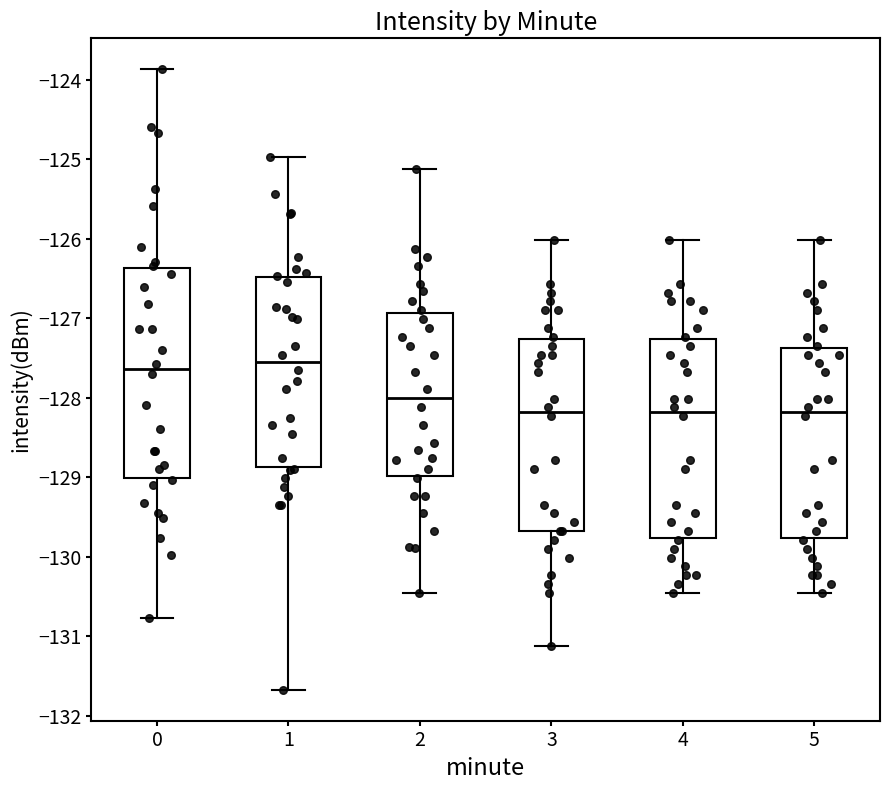

Reading left to right, transcribe this box plot: for each box, give where its median line is, the range the box spans, and where its two whiskers end, as read against the y-axis. The values are not printed on the chart, so give them approximately, as read against the axis.

0: median -127.6, box -129.0 to -126.4, whiskers -130.8 to -123.9
1: median -127.6, box -128.9 to -126.5, whiskers -131.7 to -125.0
2: median -128.0, box -129.0 to -126.9, whiskers -130.5 to -125.1
3: median -128.2, box -129.7 to -127.3, whiskers -131.1 to -126.0
4: median -128.2, box -129.8 to -127.3, whiskers -130.5 to -126.0
5: median -128.2, box -129.8 to -127.4, whiskers -130.5 to -126.0